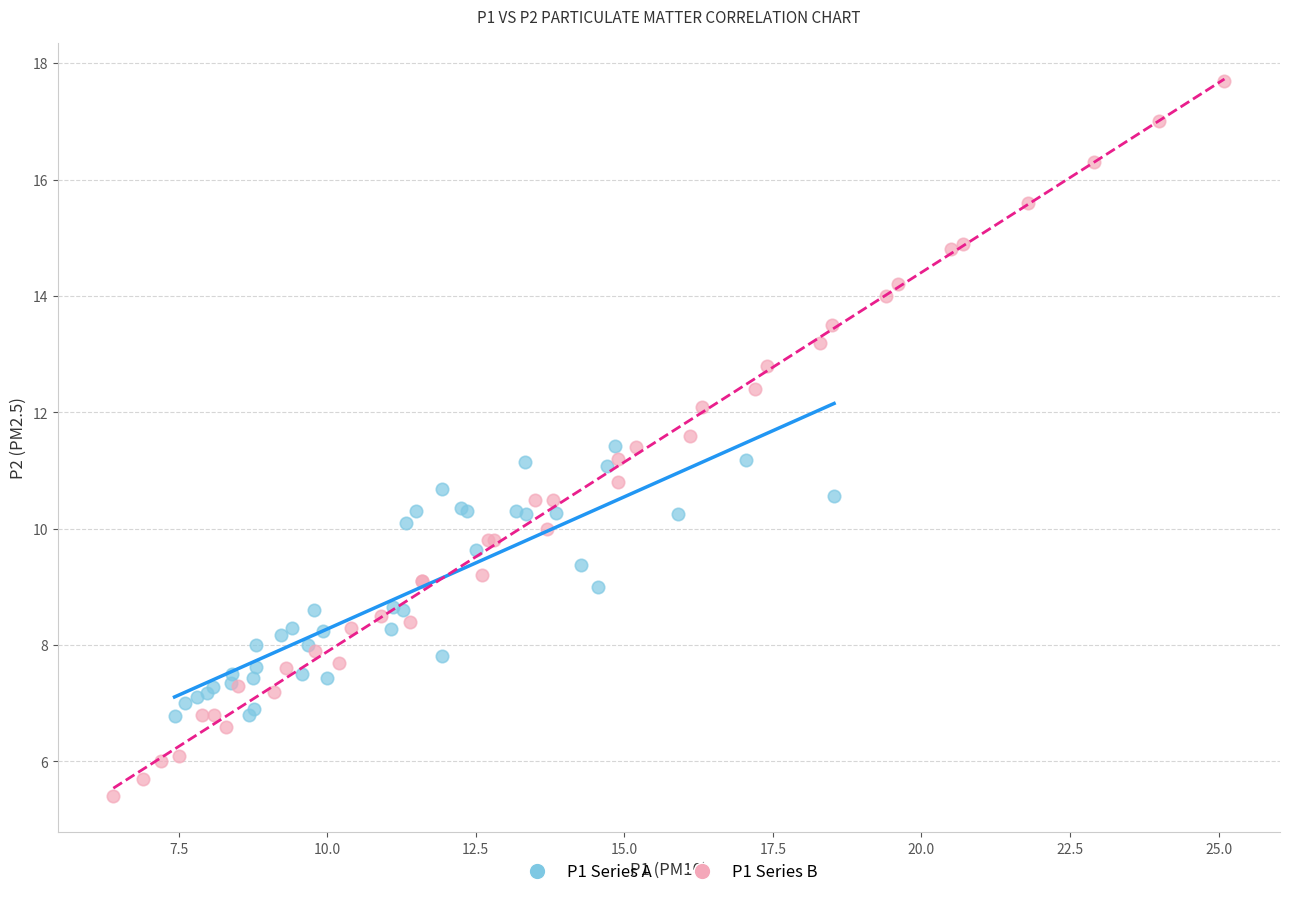

Which series reaches the minimum Y coordinate?

P1 Series B